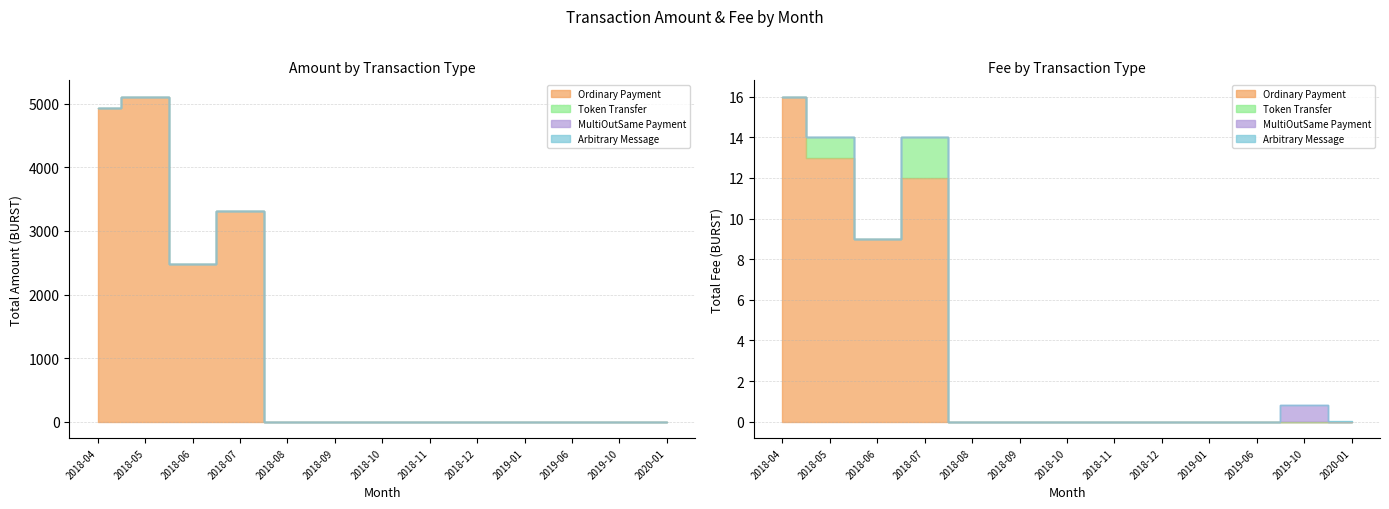

Which category has the lowest value across all series?

2018-08